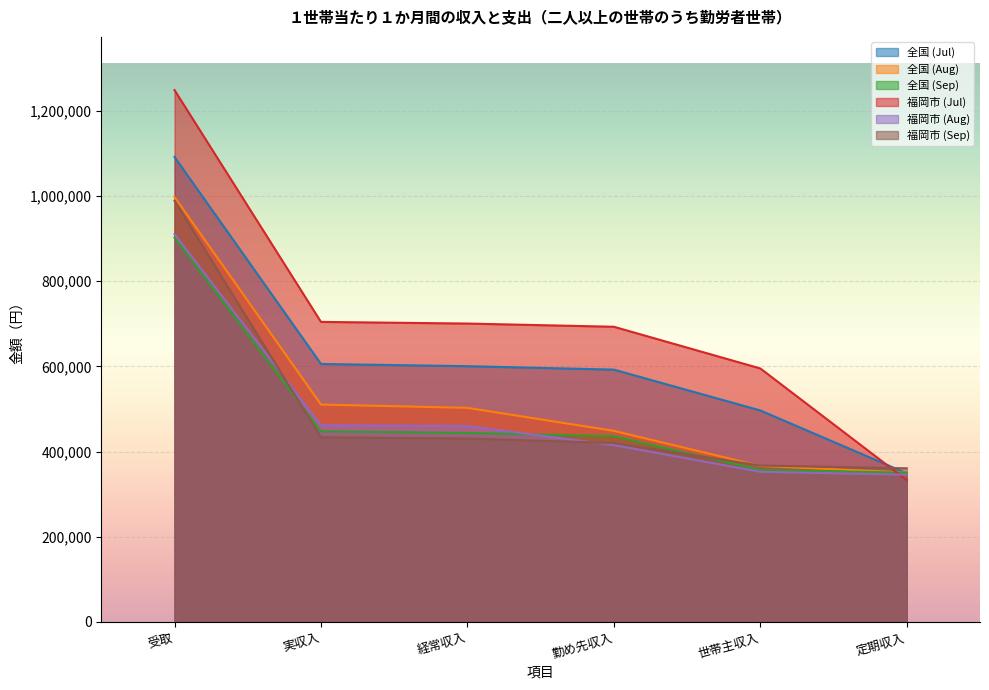

Which category has the lowest value in the 福岡市 (Jul) series?

定期収入